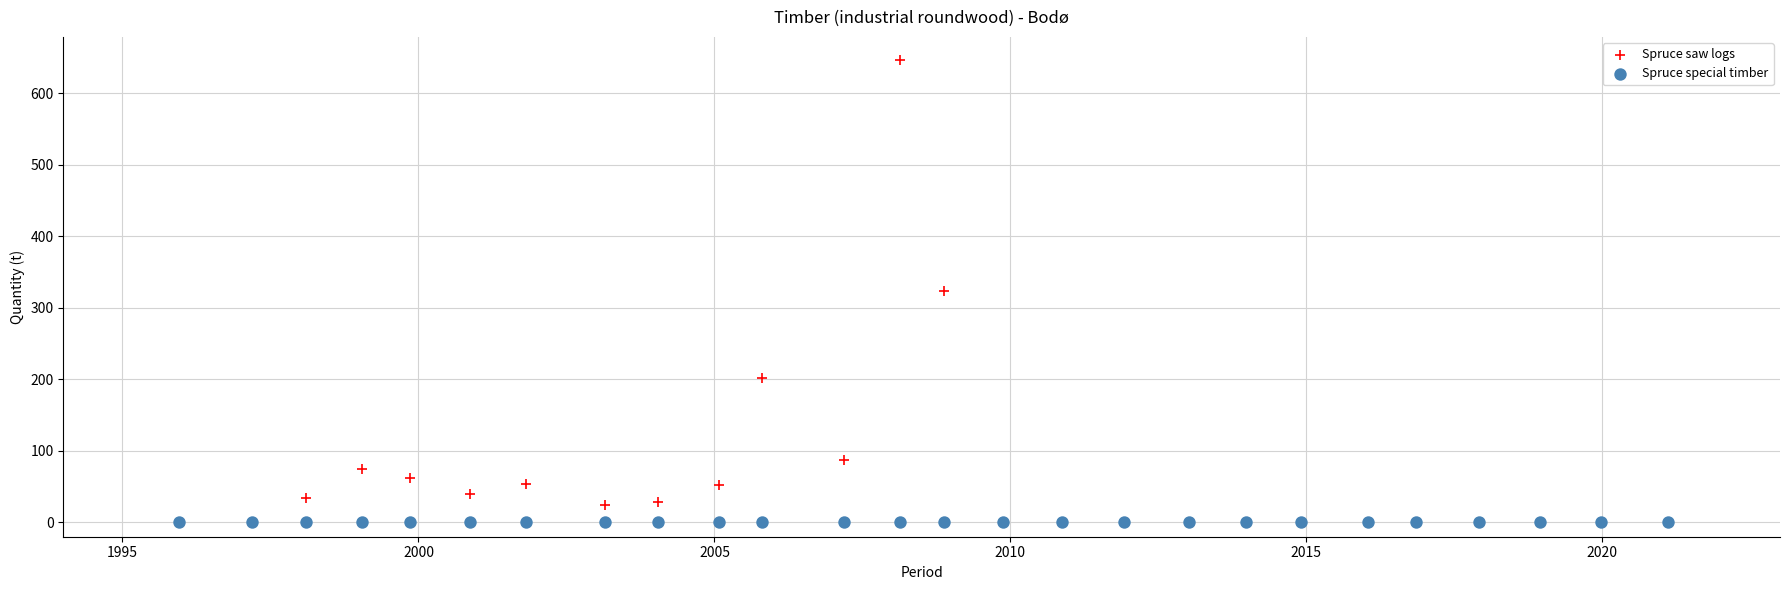

What are all the series names shown in the legend?

Spruce saw logs, Spruce special timber